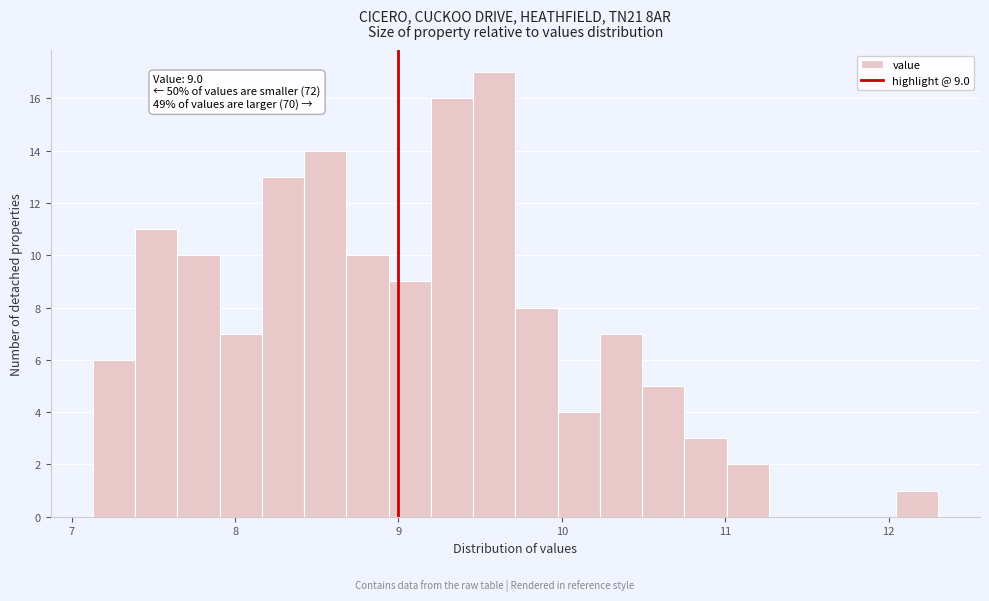

Around what value on the x-axis is the tallest bar? Give the approximate position of its centre, as read against the axis.

9.6